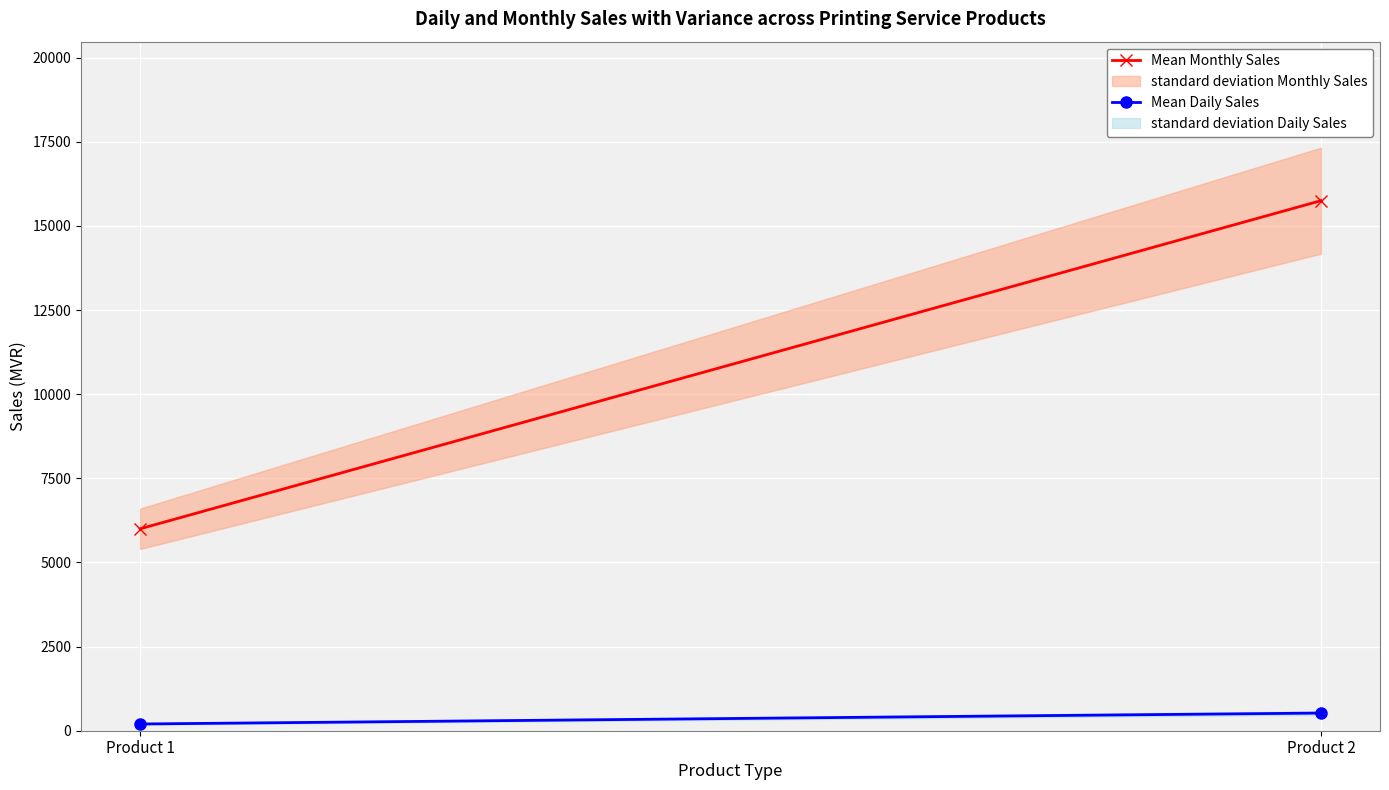

Reading left to right, transcribe all the data shown in this chart.

Mean Monthly Sales: 6000	15750
Mean Daily Sales: 200	525